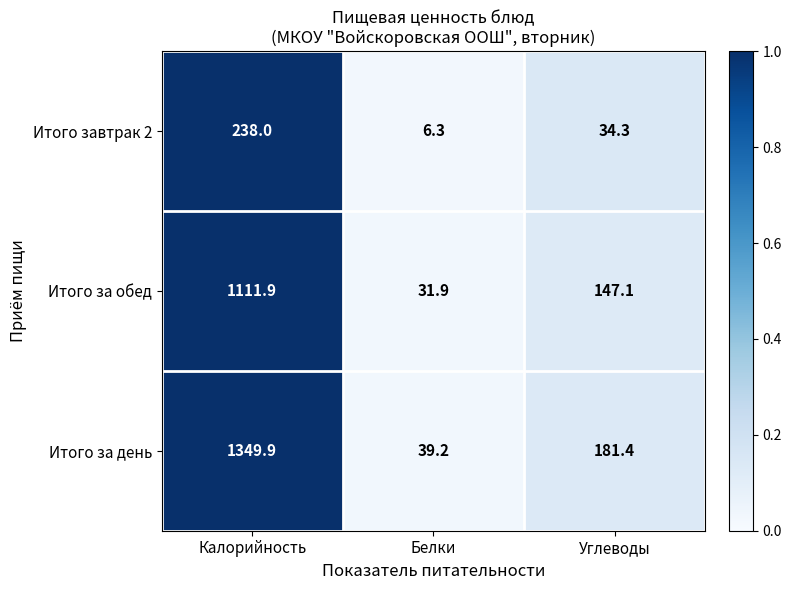

Reading right to left, what are all the values shown in this chart?

Итого завтрак 2: 34.3	6.3	238.0
Итого за обед: 147.1	31.9	1111.9
Итого за день: 181.4	39.2	1349.9